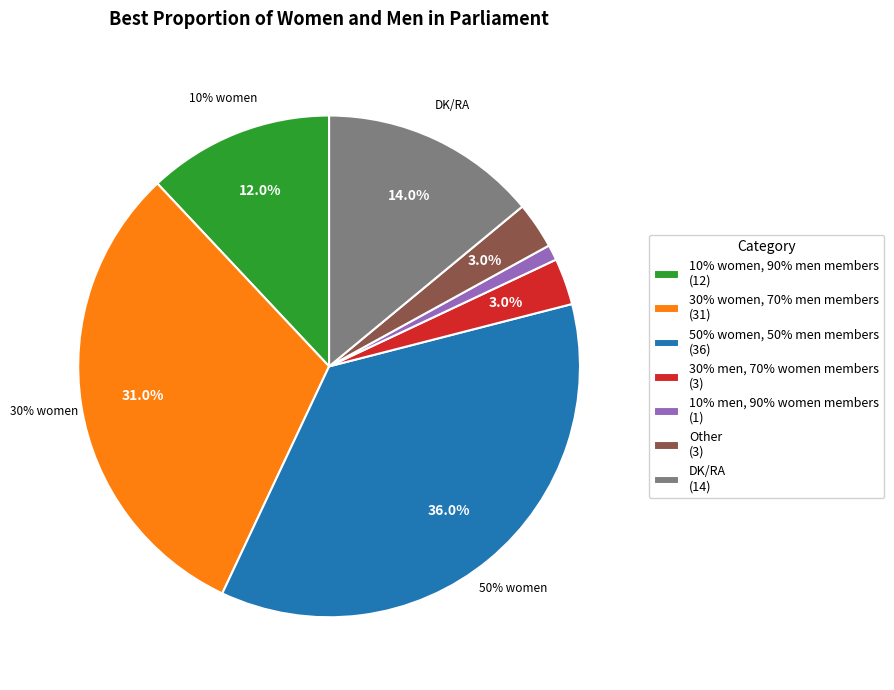

Is there a majority slice in this chart?

No